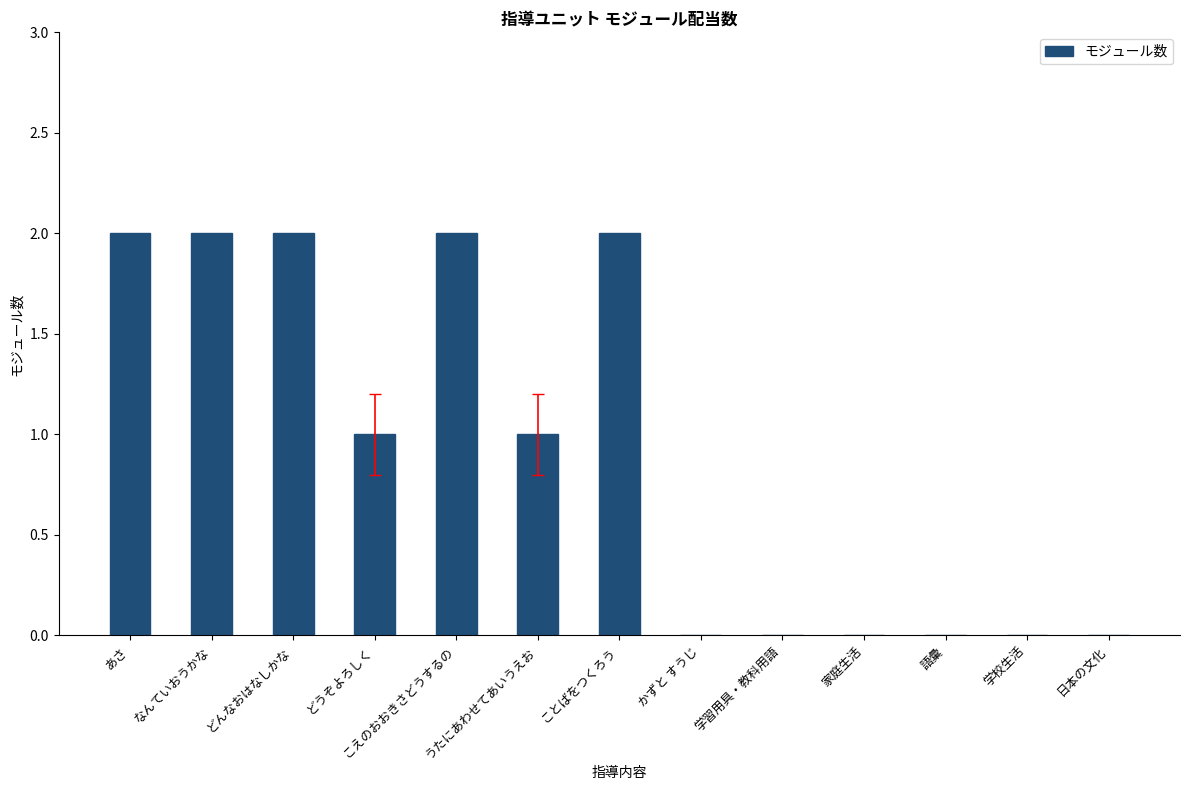

The chart shows a value of 0 at 日本の文化. True or false?

True